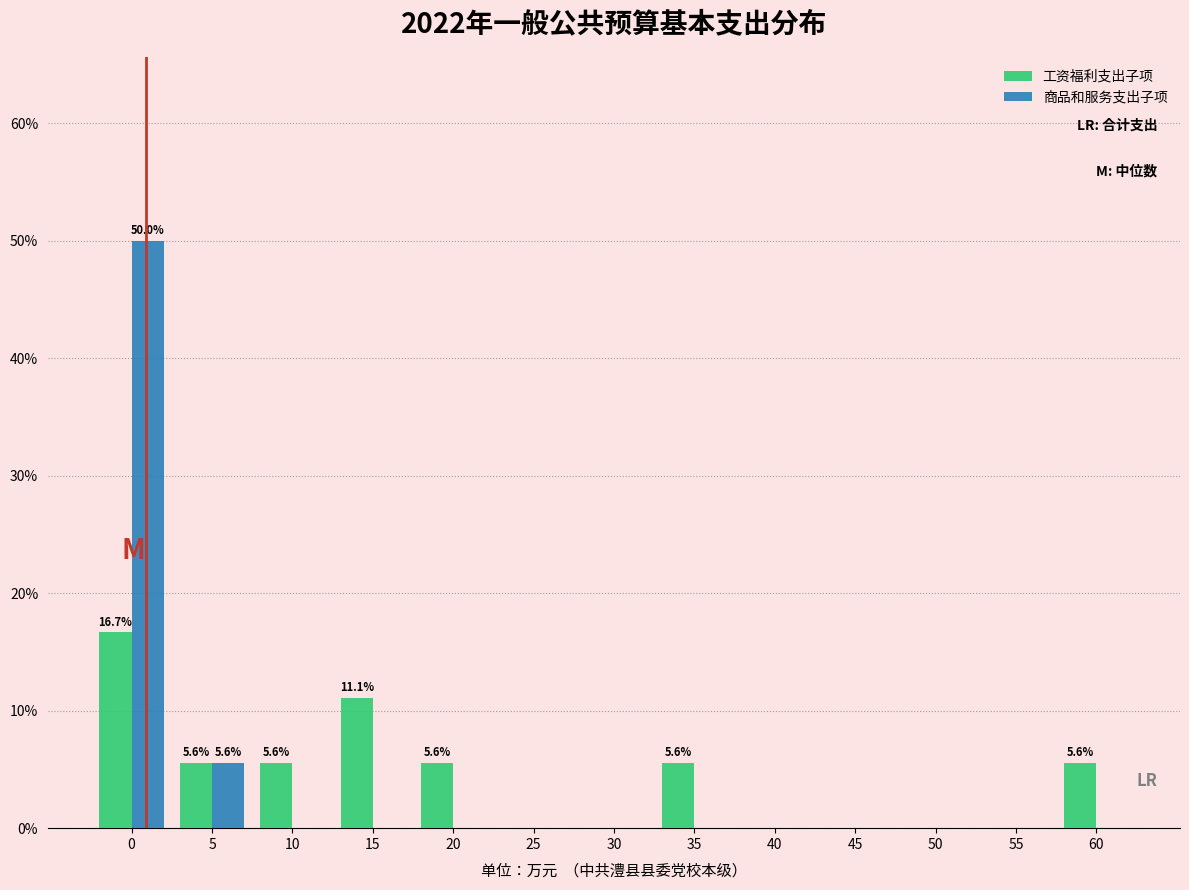

Reading right to left, extract all data points from this chart.

工资福利支出子项: 60=5.6	55=0.0	50=0.0	45=0.0	40=0.0	35=5.6	30=0.0	25=0.0	20=5.6	15=11.1	10=5.6	5=5.6	0=16.7
商品和服务支出子项: 60=0.0	55=0.0	50=0.0	45=0.0	40=0.0	35=0.0	30=0.0	25=0.0	20=0.0	15=0.0	10=0.0	5=5.6	0=50.0